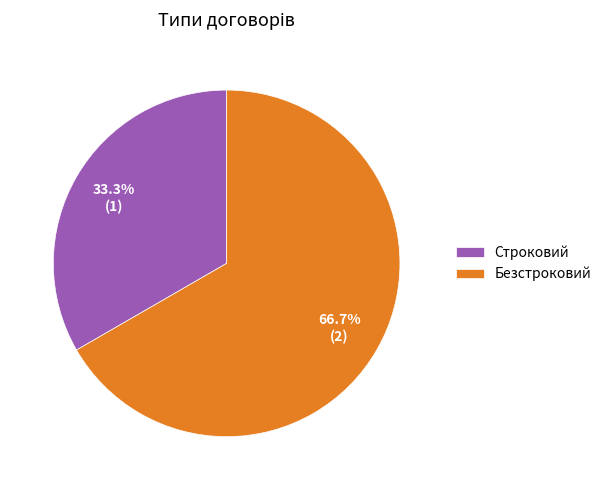

To the nearest percent, what is the difference between the Безстроковий and Строковий slice percentages?

33%